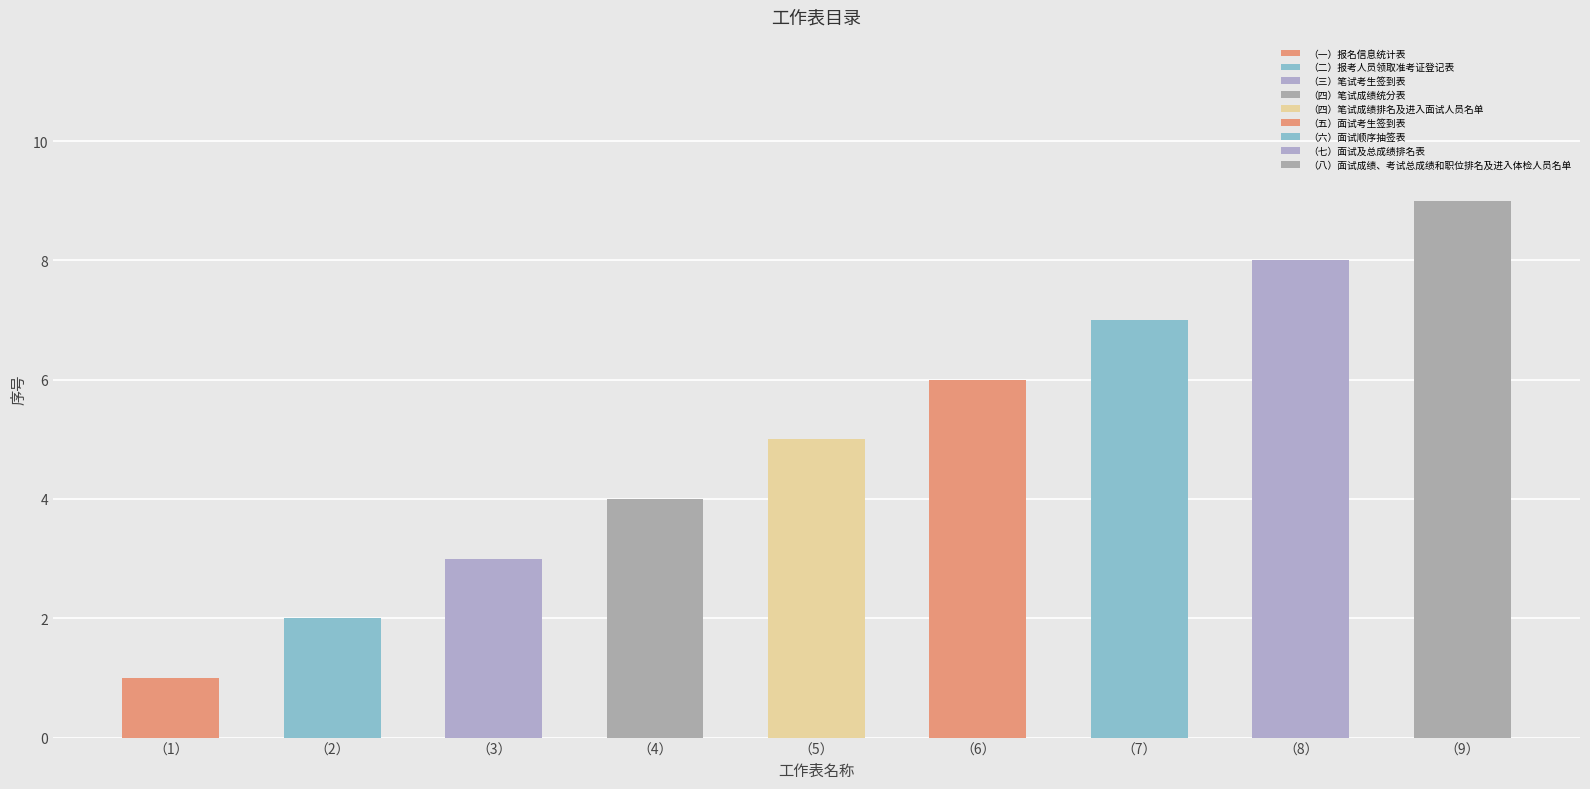

What is the sum of all values?

45